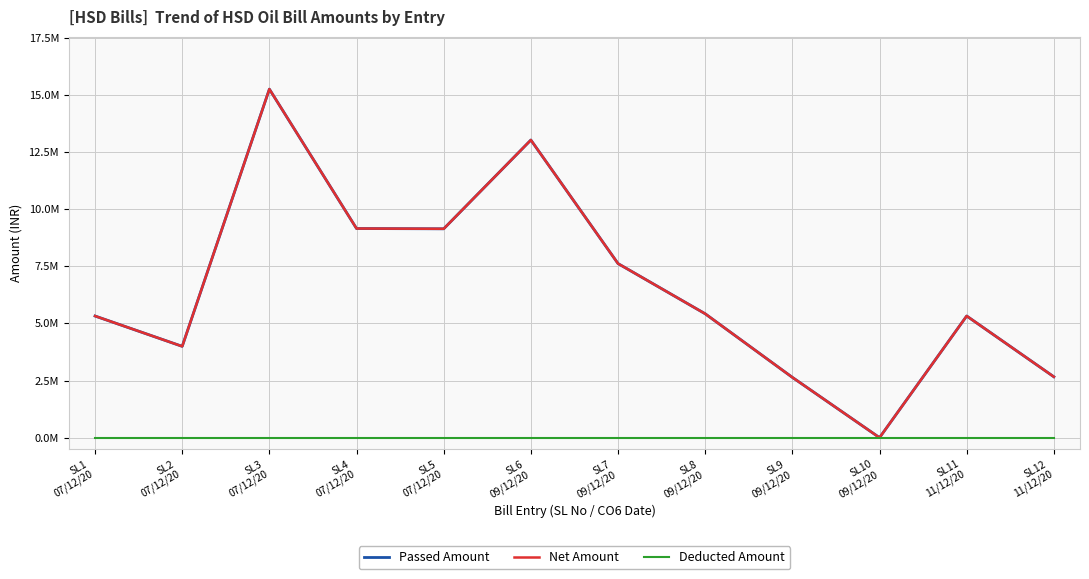

Which label corresponds to the smallest value in the chart?

SL10
09/12/20